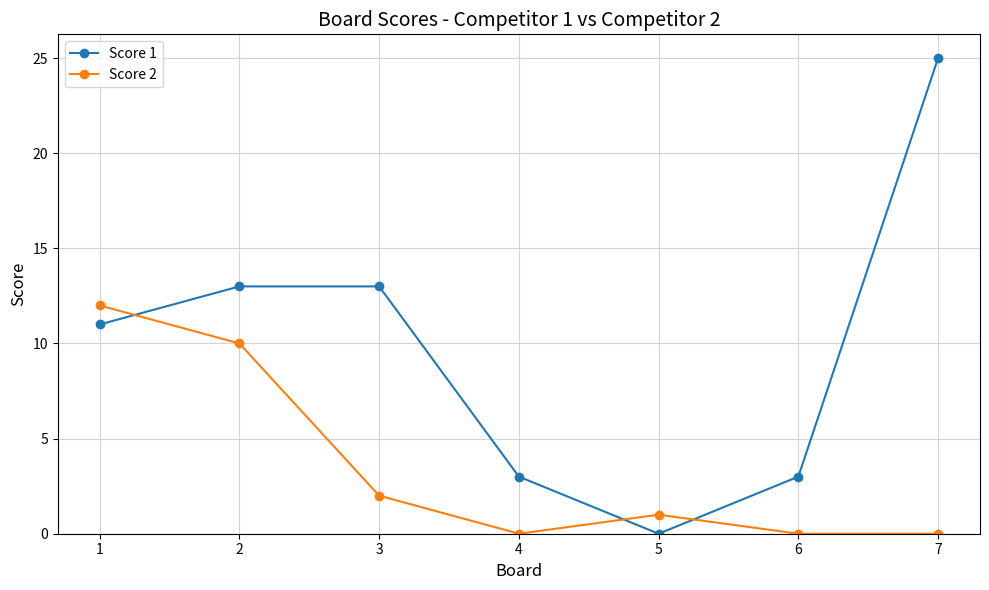

List the series in order of their peak value, lowest first.

Score 2, Score 1